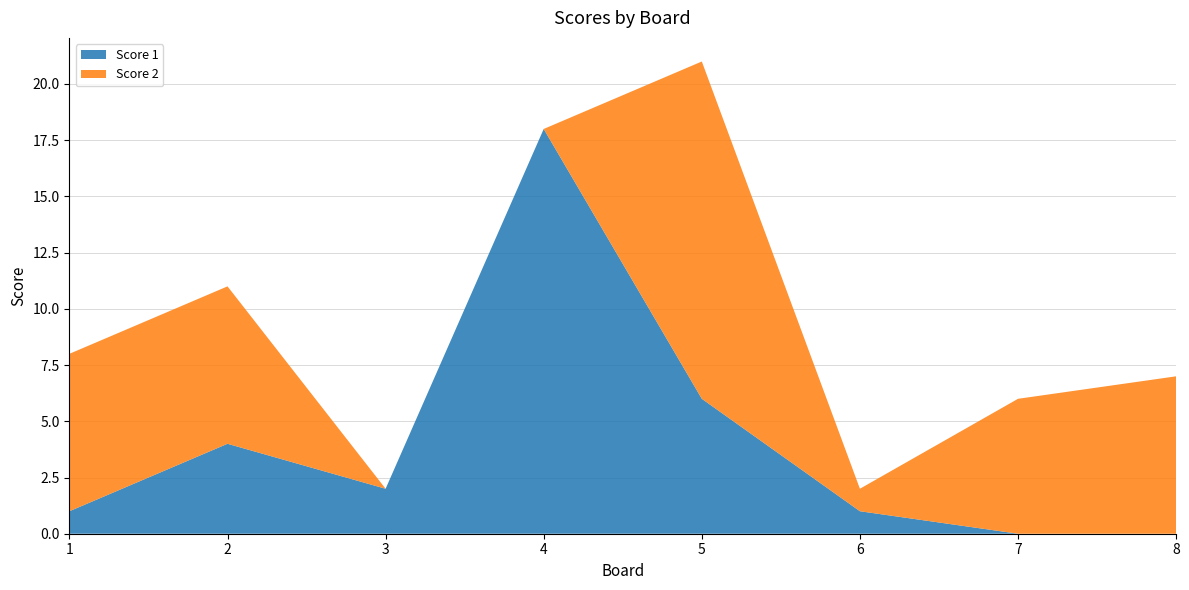

Reading right to left, what are all the values shown in this chart?

Score 1: 0	0	1	6	18	2	4	1
Score 2: 7	6	1	15	0	0	7	7